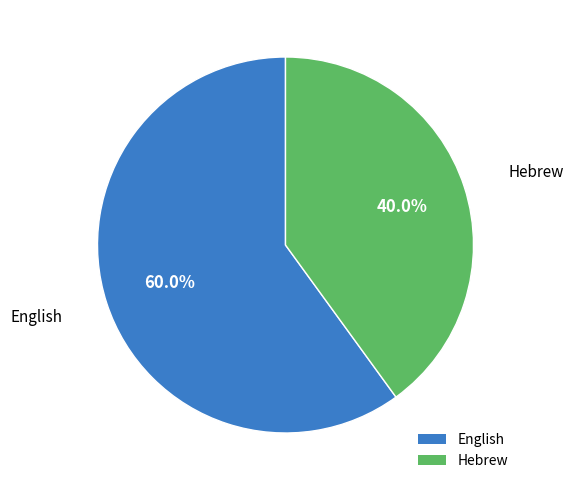

What is the majority slice?

English